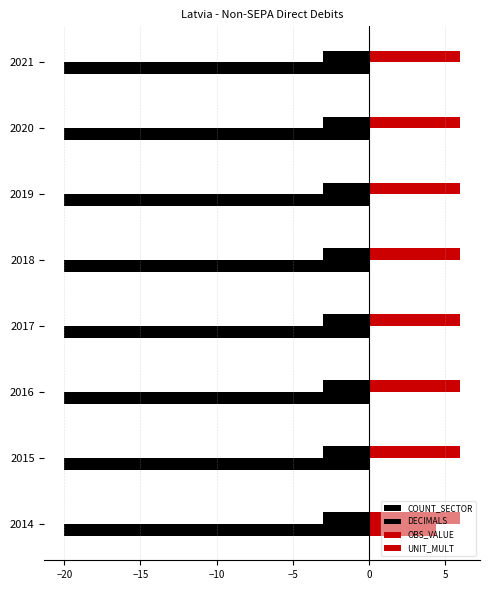

Reading left to right, extract all data points from this chart.

COUNT_SECTOR: 0.2	0.2	0.2	0.2	0.2	0.2	0.2	0.2
DECIMALS: 0.2	0.2	0.2	0.2	0.2	0.2	0.2	0.2
OBS_VALUE: 4.4	0.0	0.0	0.0	0.0	0.0	0.0	0.0
UNIT_MULT: 0.2	0.2	0.2	0.2	0.2	0.2	0.2	0.2